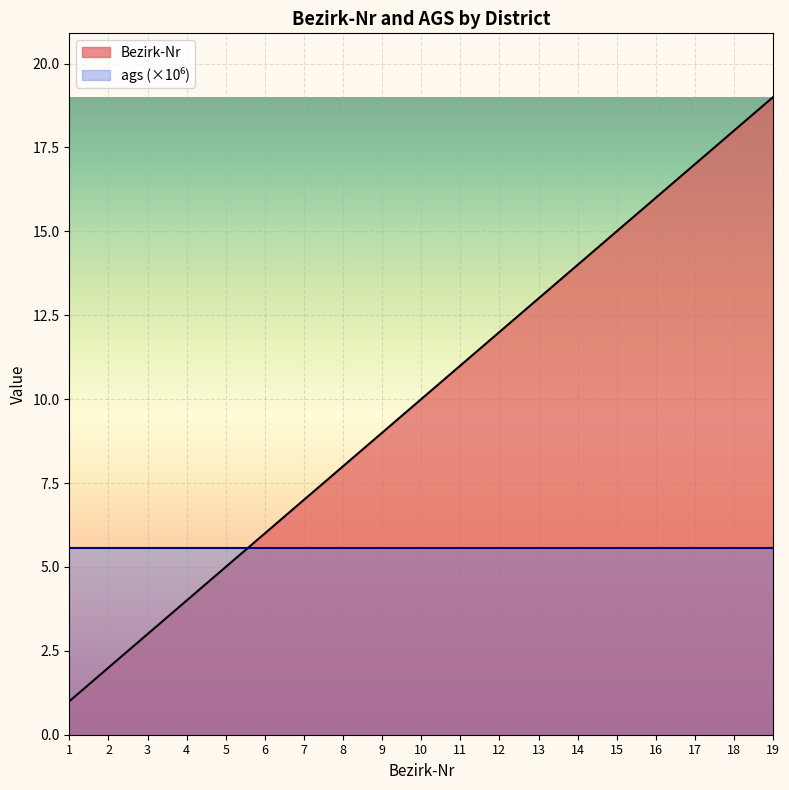

Does the chart display data point markers on the line(s)?

No